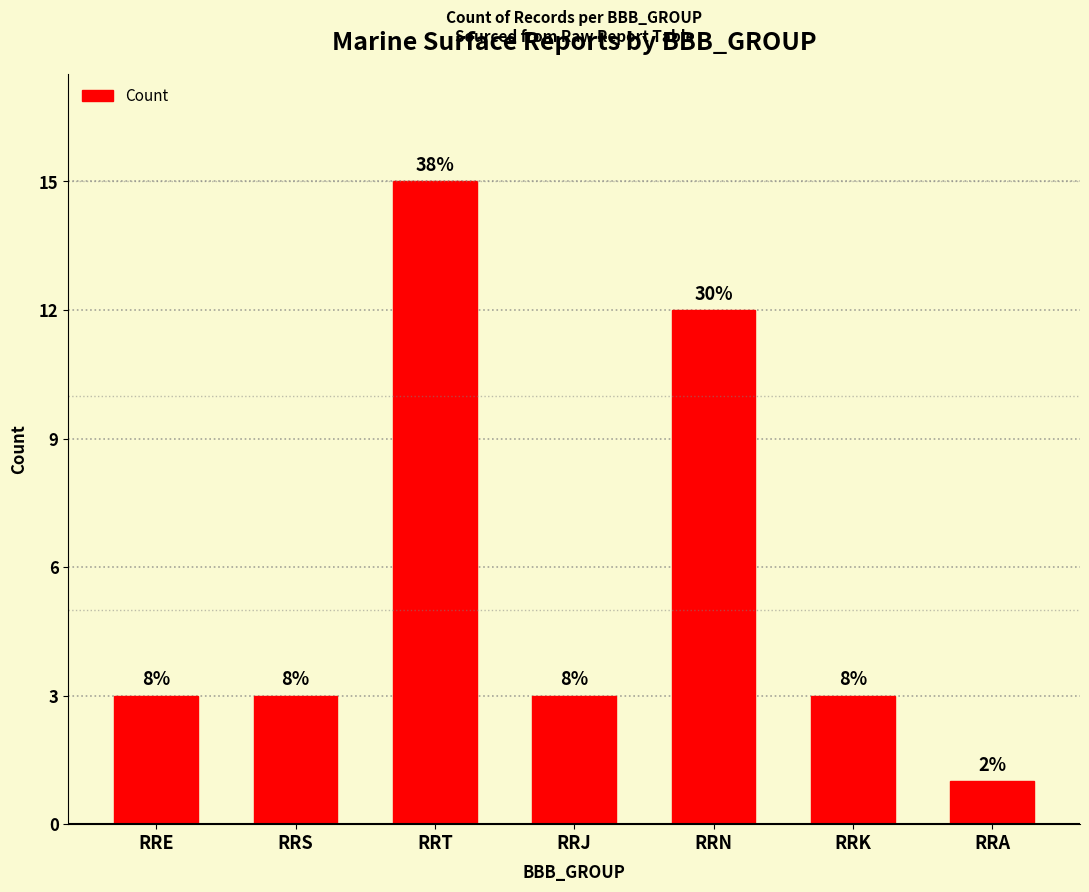

Are the bars horizontal?

No